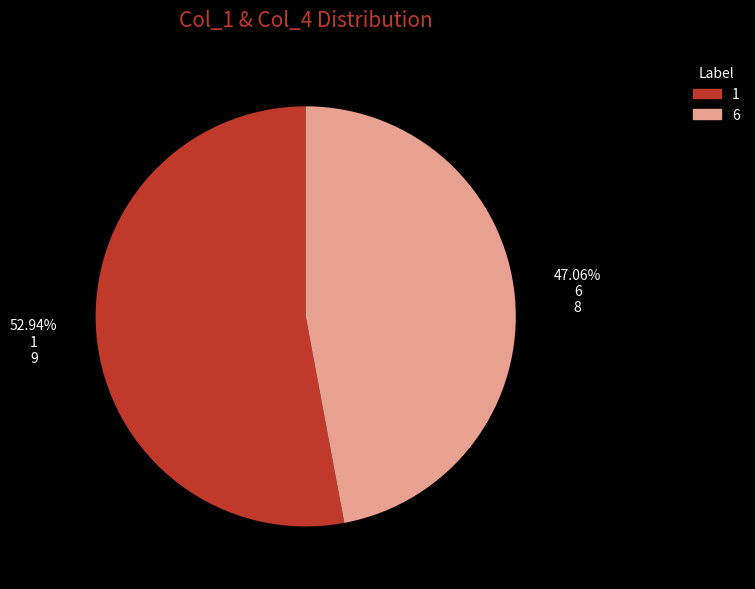

Does any single category account for the majority?

Yes